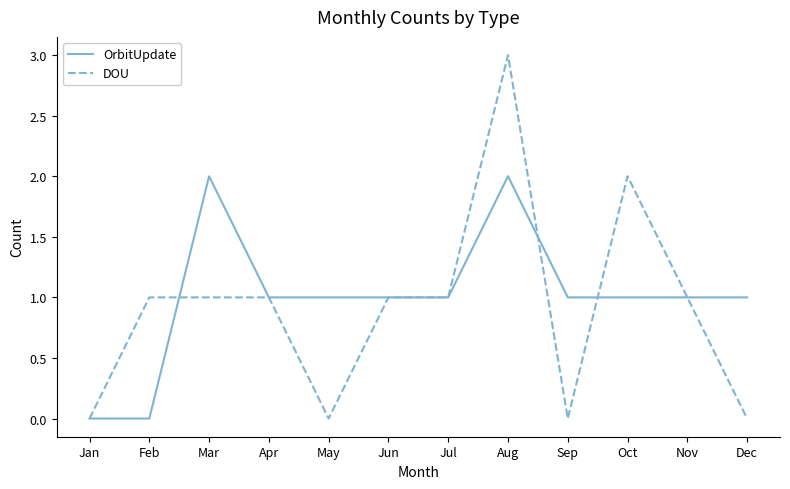

Between Jan and Oct, which series saw the biggest shift?

DOU